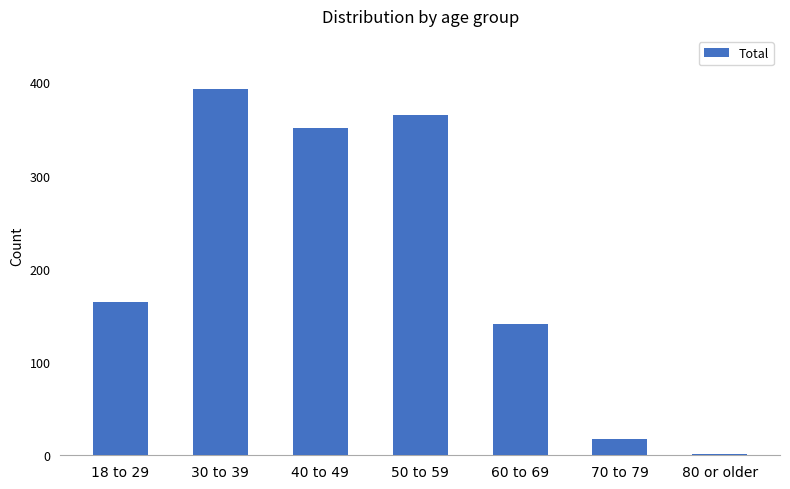

What is the sum of the values at 60 to 69 and 80 or older?

142